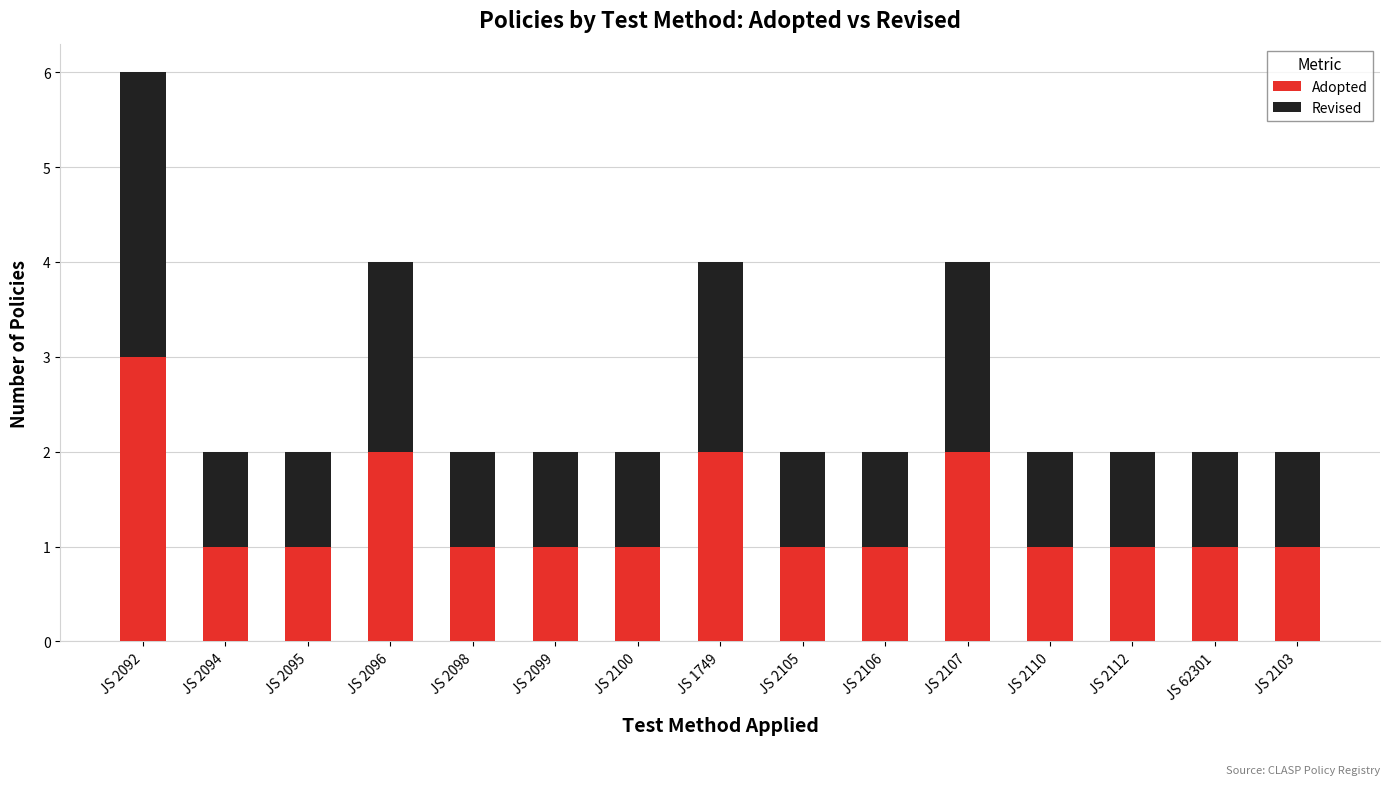

Reading left to right, transcribe the values for Adopted.

3	1	1	2	1	1	1	2	1	1	2	1	1	1	1